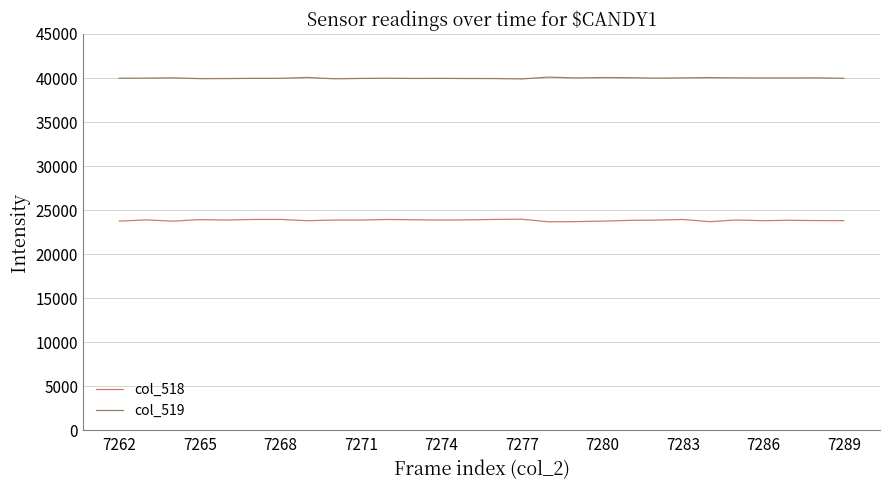

True or false: col_518 and col_519 cross at least once.

False